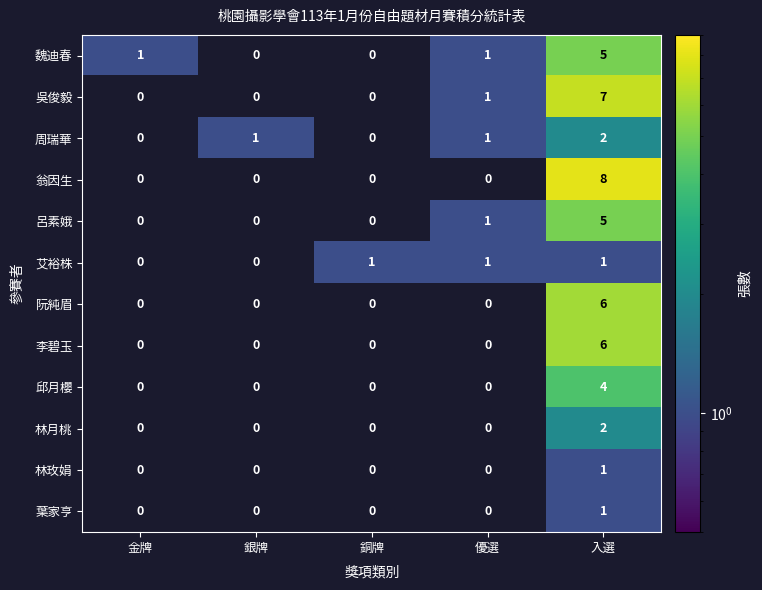

Where is 吳俊毅 nearest to the value 3?

優選